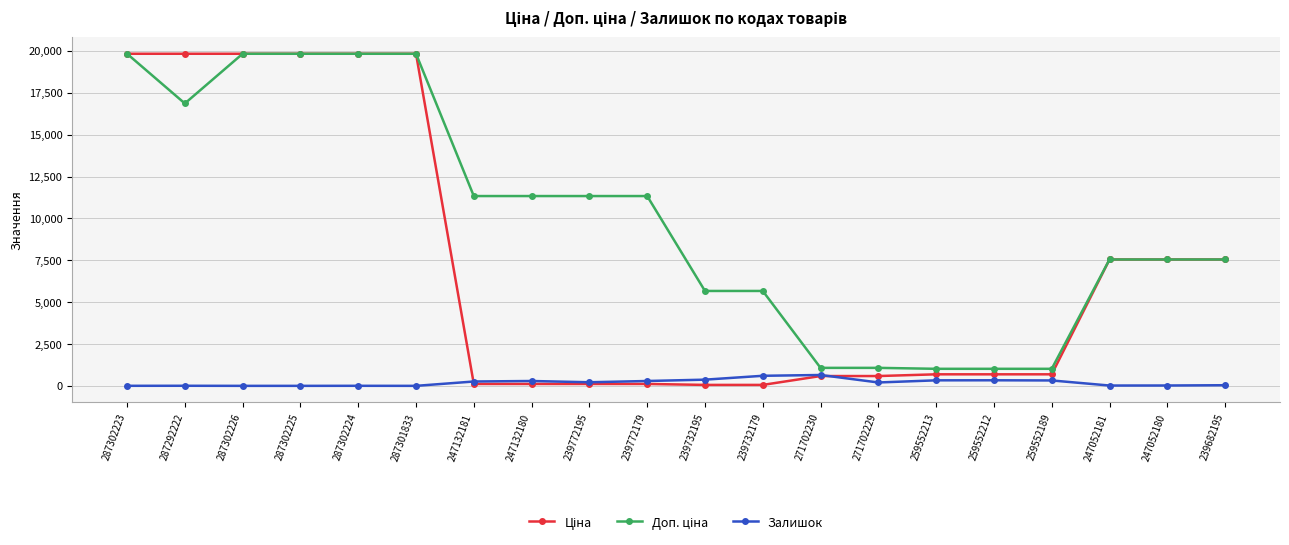

What is the maximum value shown in the chart?

19831.1